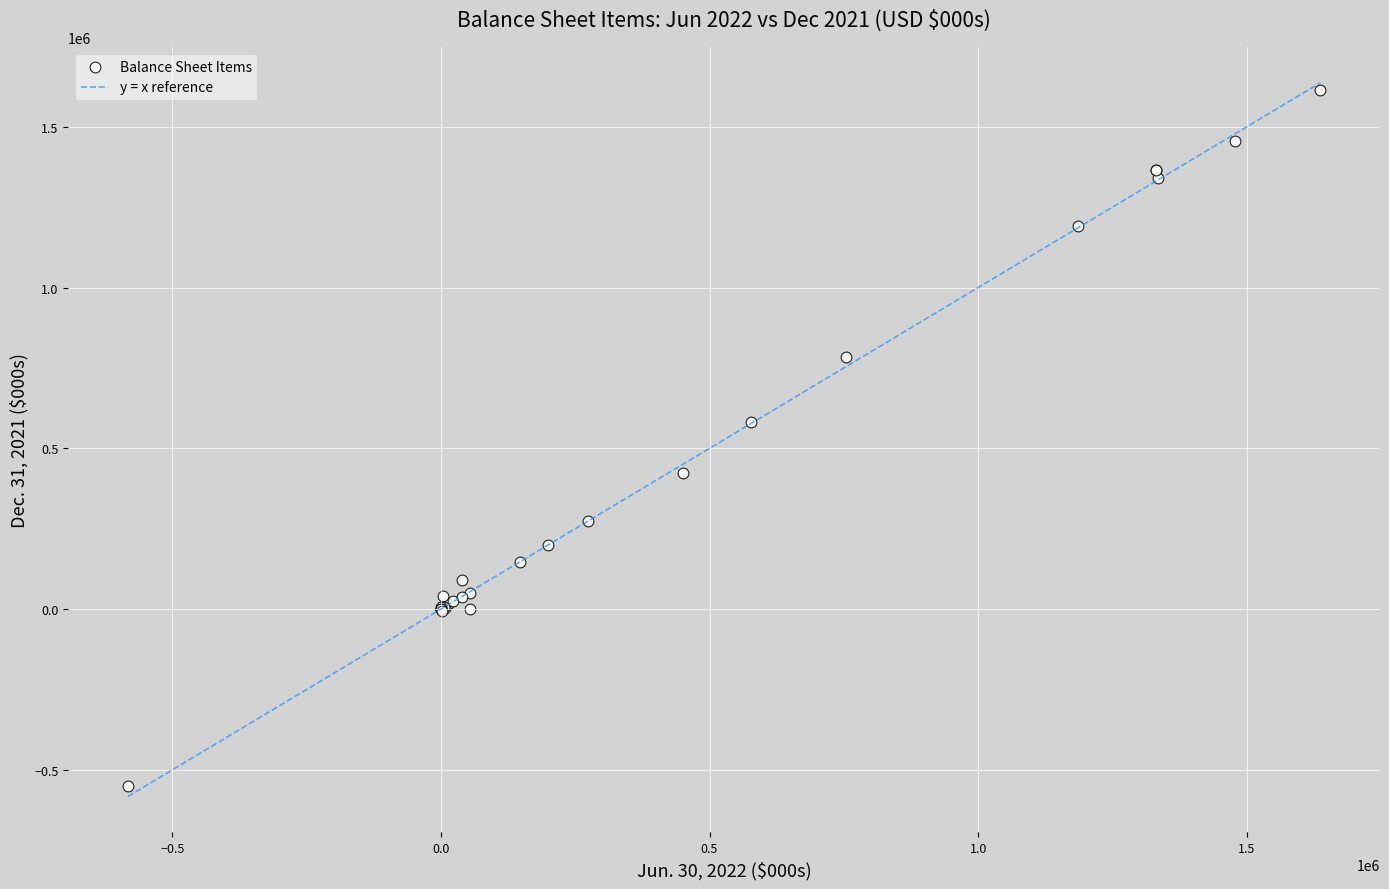

What Y value in the scatter plot is closest to 532331?

580970